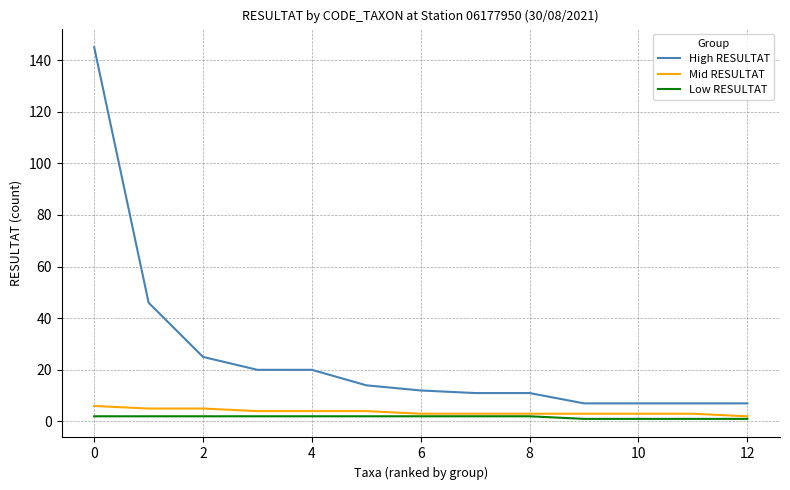

Which series has the largest range (max minus min)?

High RESULTAT